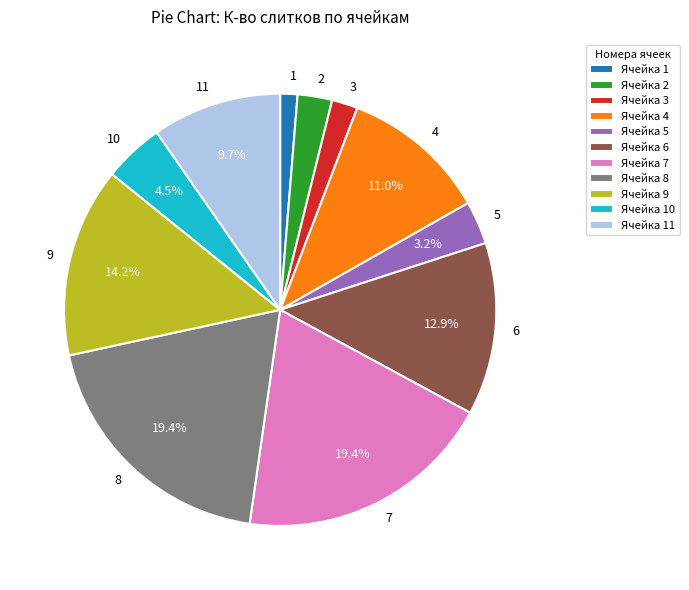

To the nearest percent, what is the combined percentage of 8 and 4?

30%